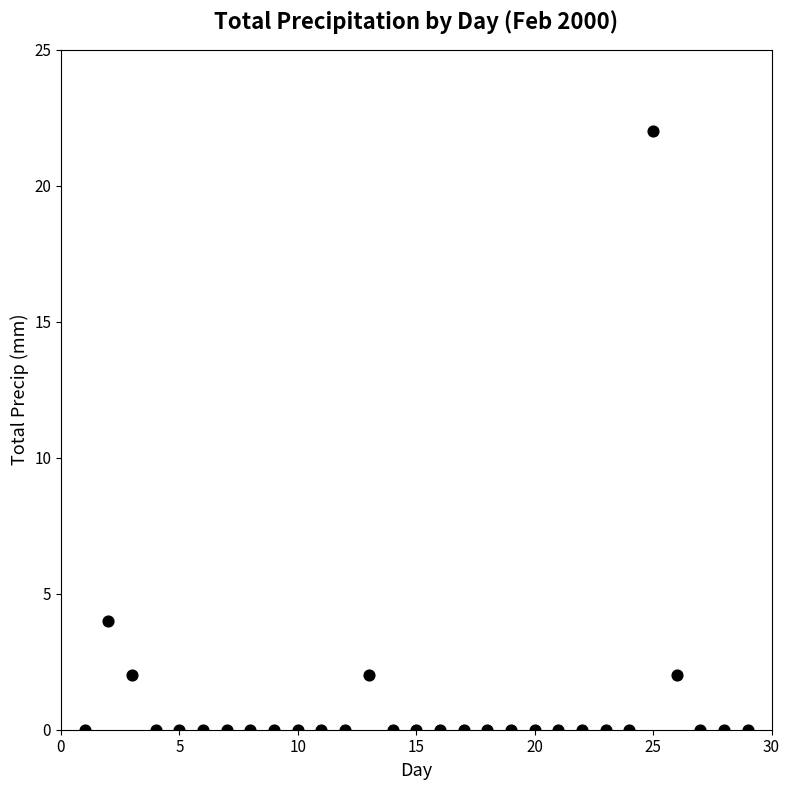

What is the range of X values (max minus min)?

28